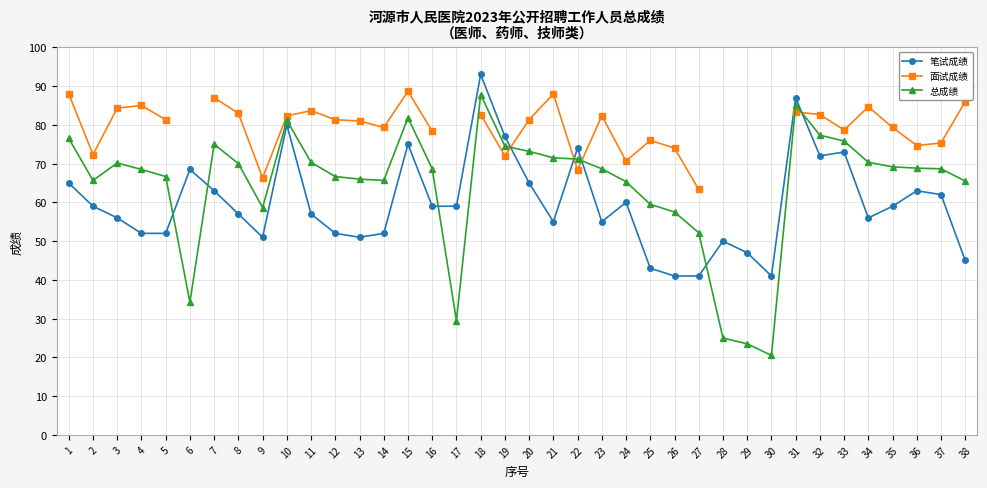

Which series ends up on top after the final intersection of 总成绩 and 笔试成绩?

总成绩